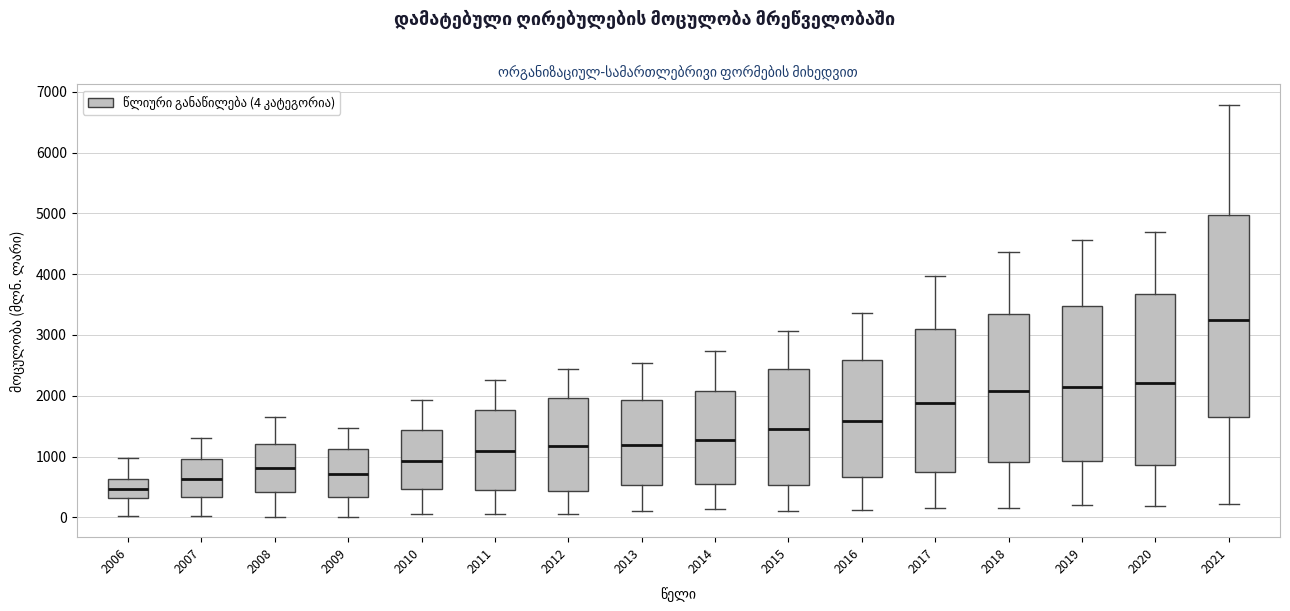

Where does the upper whisker of the box at x = 2011 end on the y-axis? The values are not printed on the chart, so give them approximately, as read against the axis.

2300